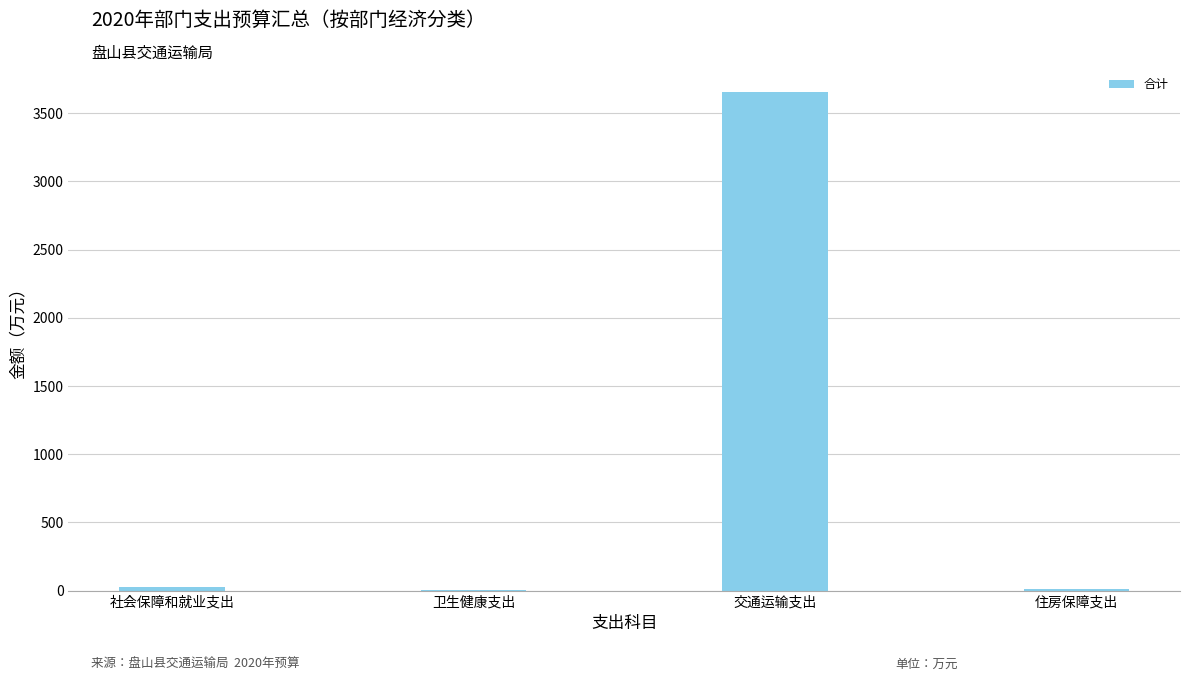

At which category does the chart reach its peak across all series?

交通运输支出